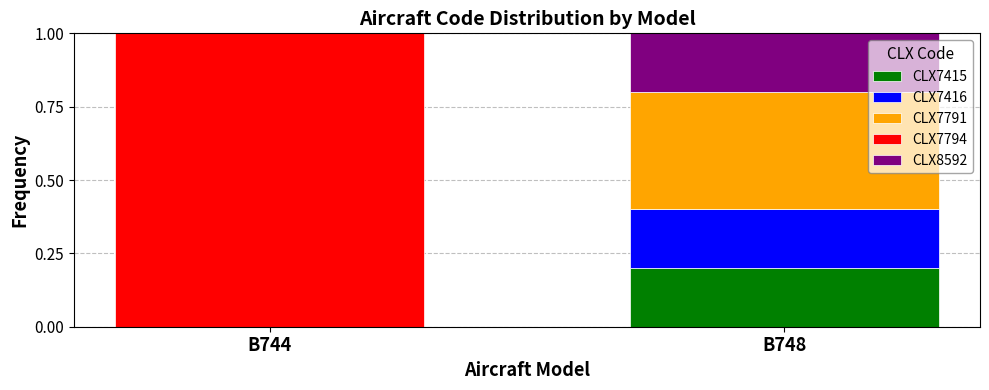

The value of CLX7415 at B748 is 0.2. True or false?

True